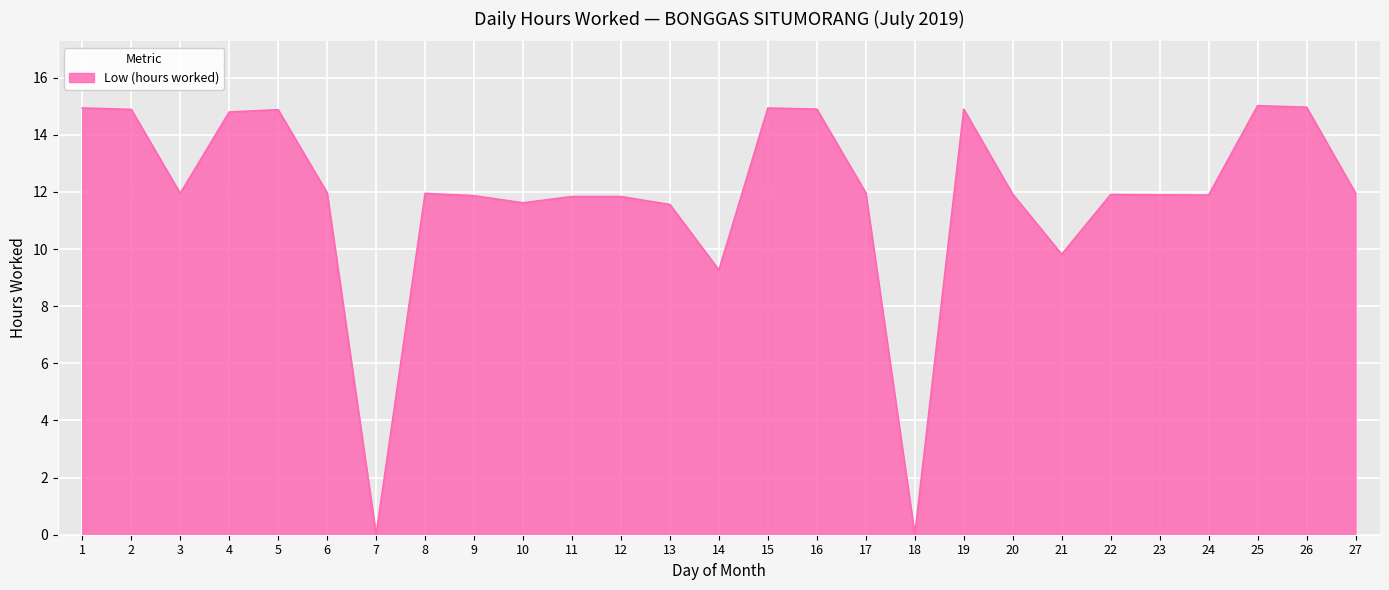

Count the number of values greater than 11.

23